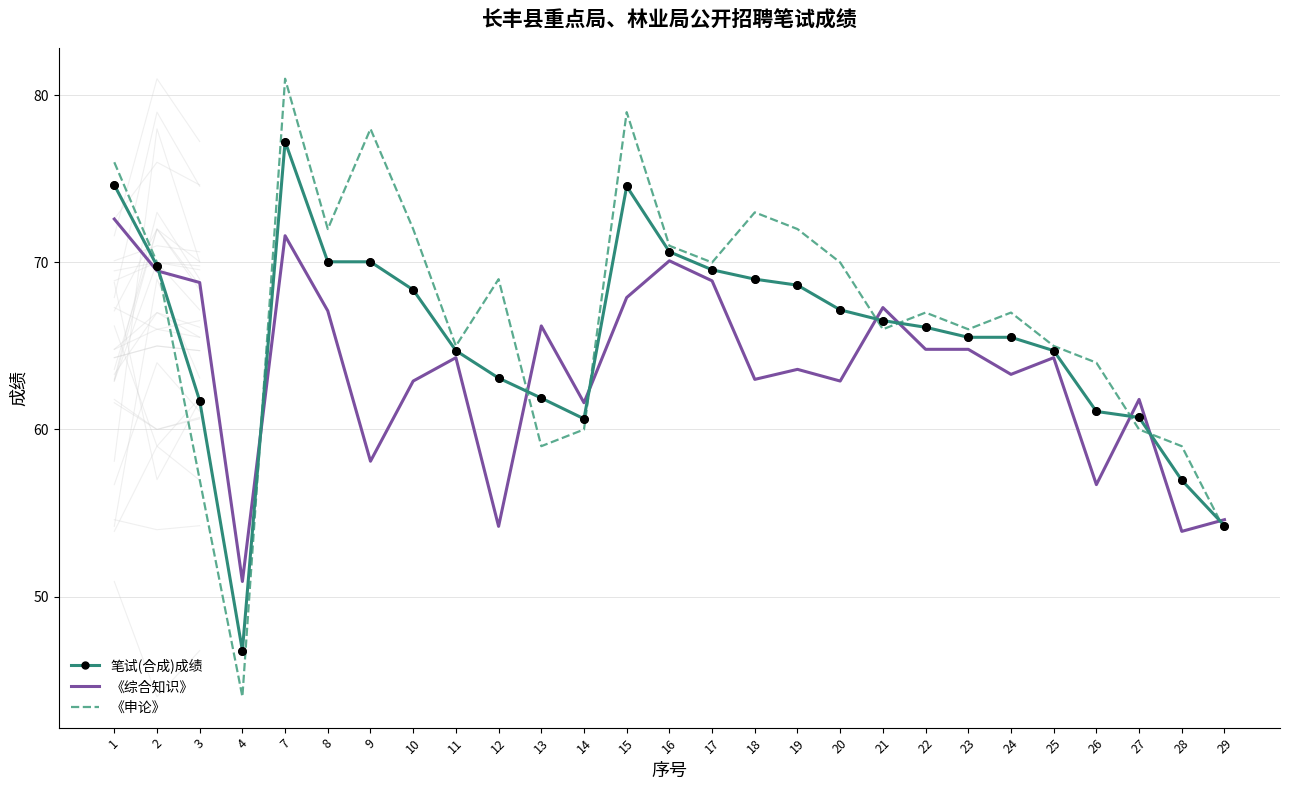

Which series reaches the maximum Y coordinate?

《申论》